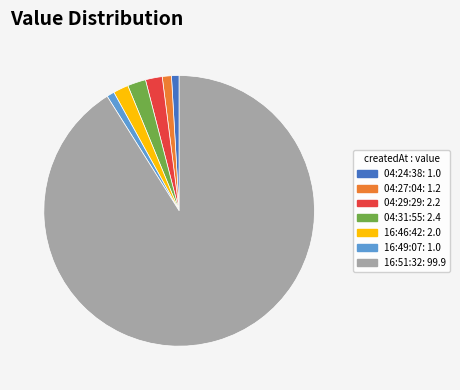

Which slice is the largest?

2019-03-23T16:51:32.888Z